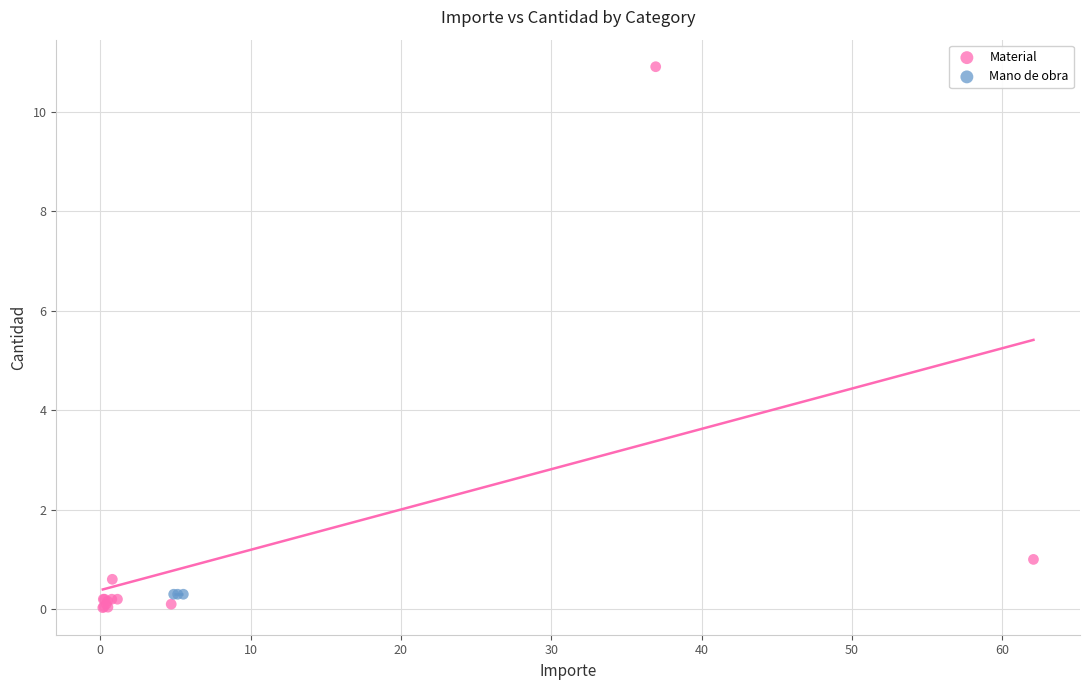

Which series reaches the maximum Y coordinate?

Material